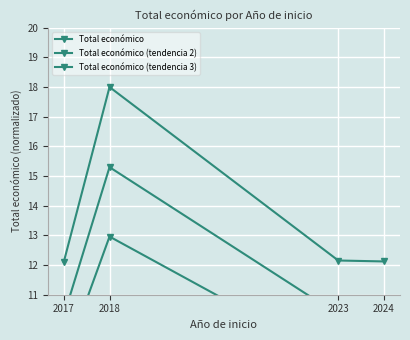

What is the sum of all Total económico (tendencia 3) values?

39.2